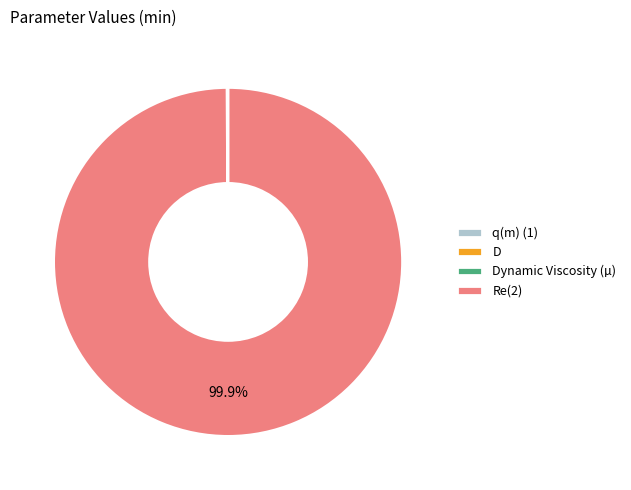

What is the largest slice in the pie chart?

Re(2)